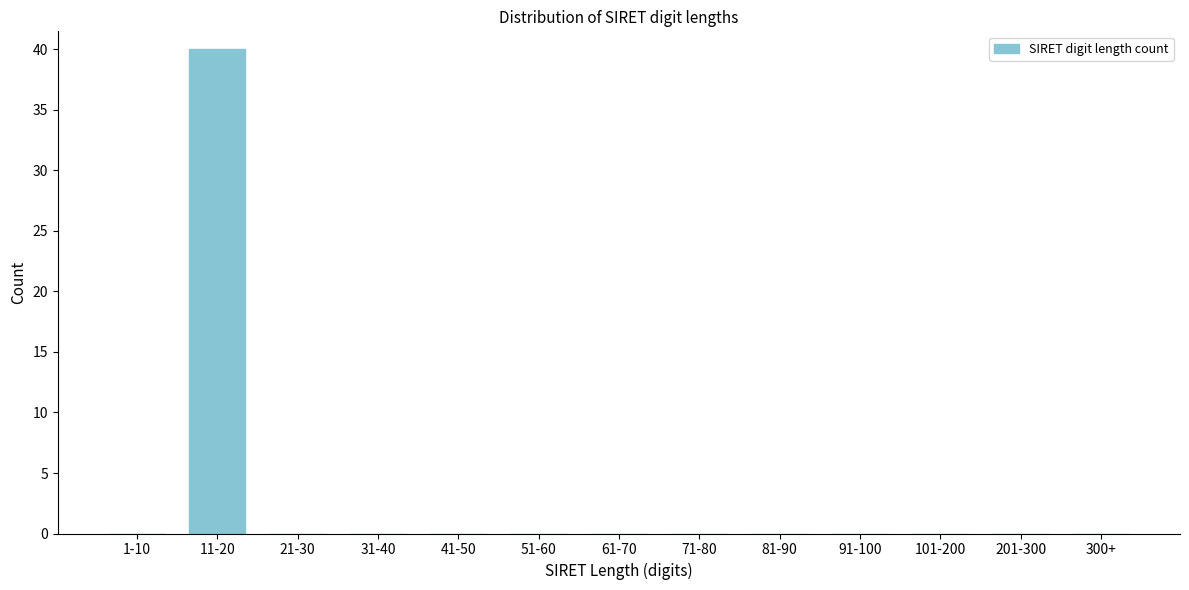

Reading left to right, extract all data points from this chart.

1-10=0	11-20=40	21-30=0	31-40=0	41-50=0	51-60=0	61-70=0	71-80=0	81-90=0	91-100=0	101-200=0	201-300=0	300+=0